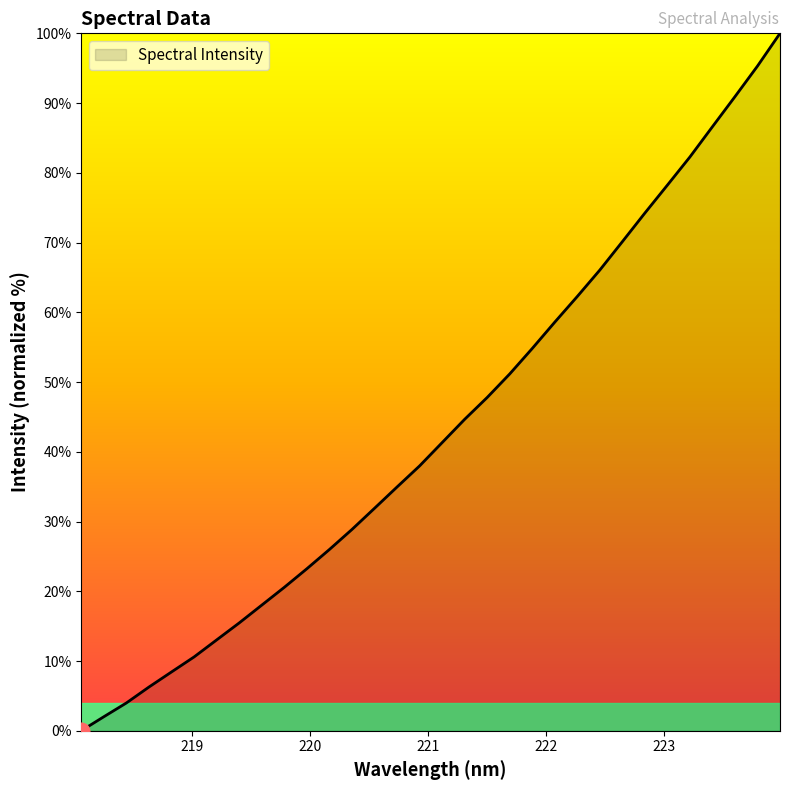

What is the maximum value shown in the chart?

100.0